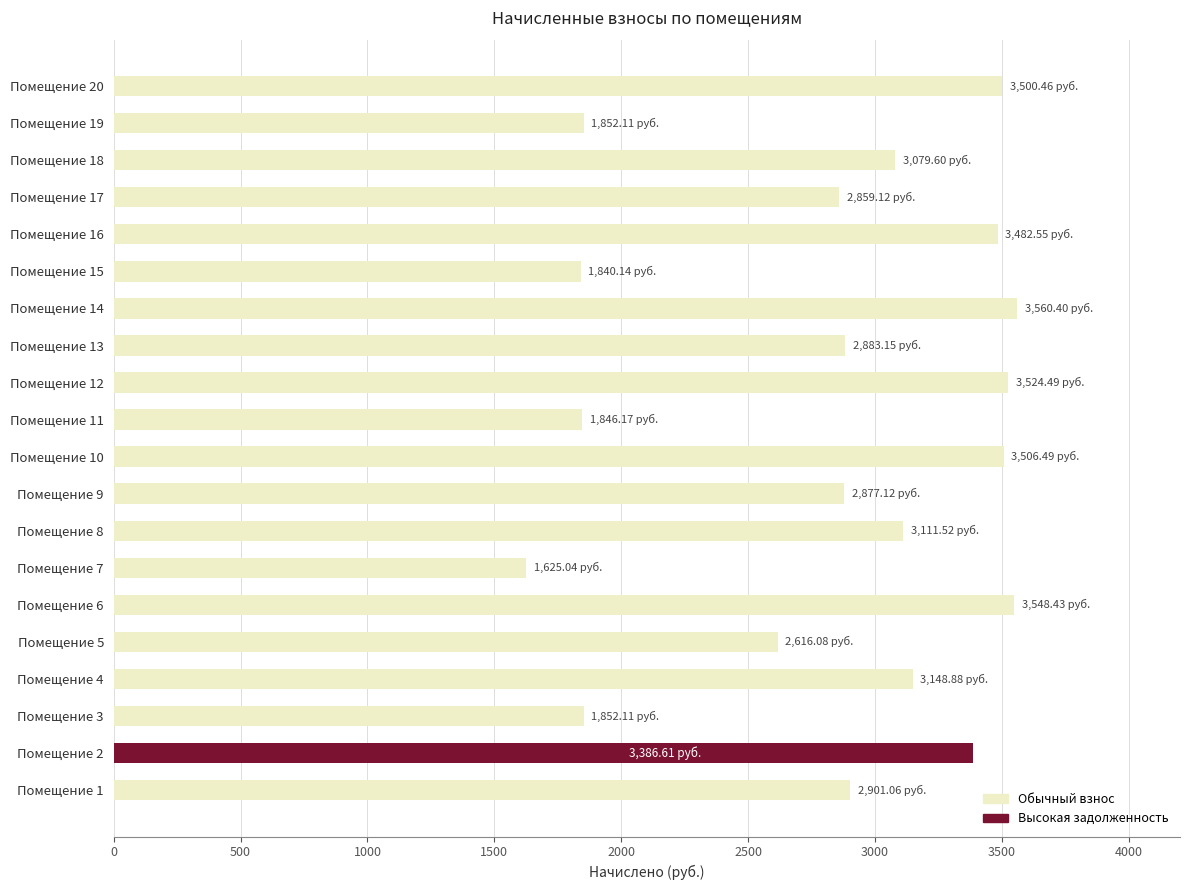

At which label is the value closest to 2592?

Помещение 5